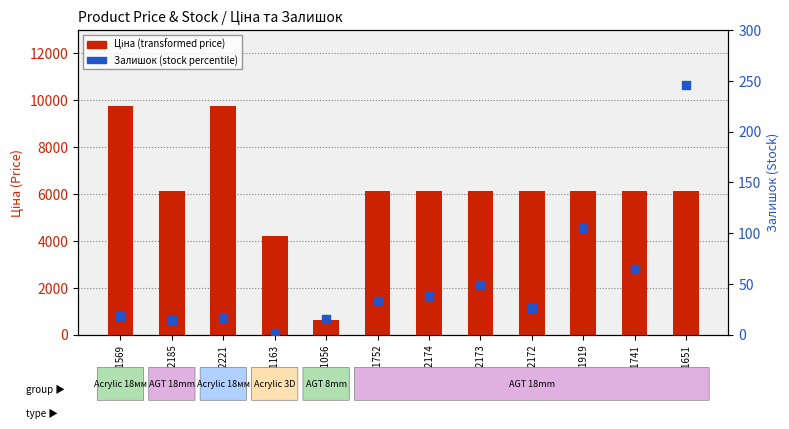

What are all the series names shown in the legend?

Ціна (Price), Залишок (Stock)